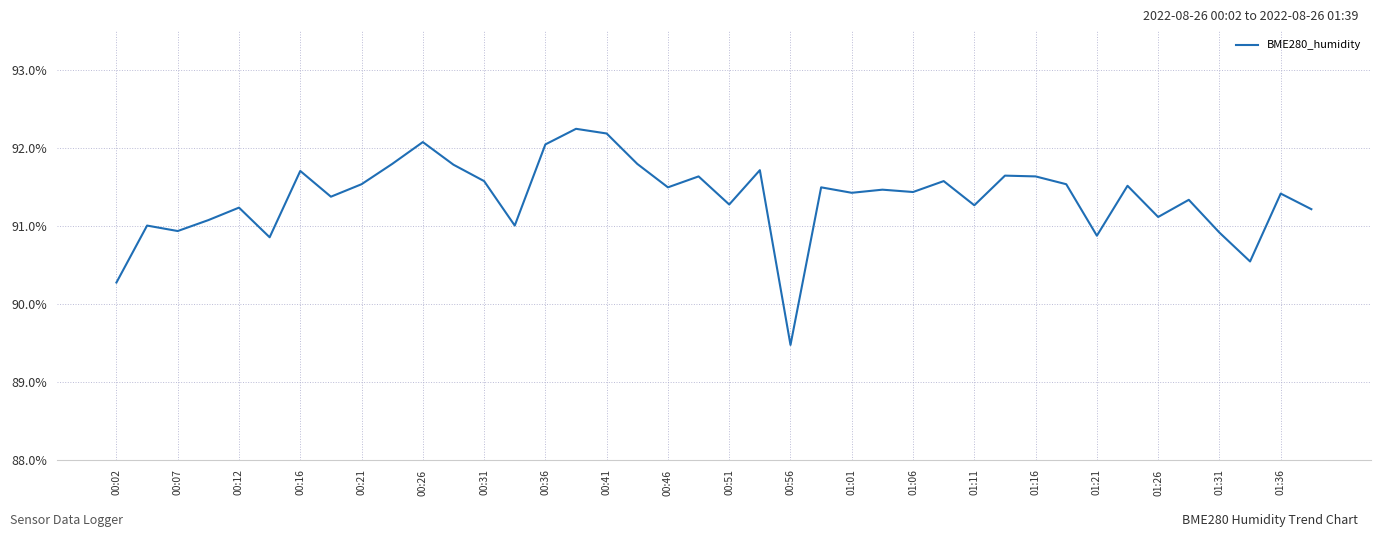

Read the value at 00:02.

90.3